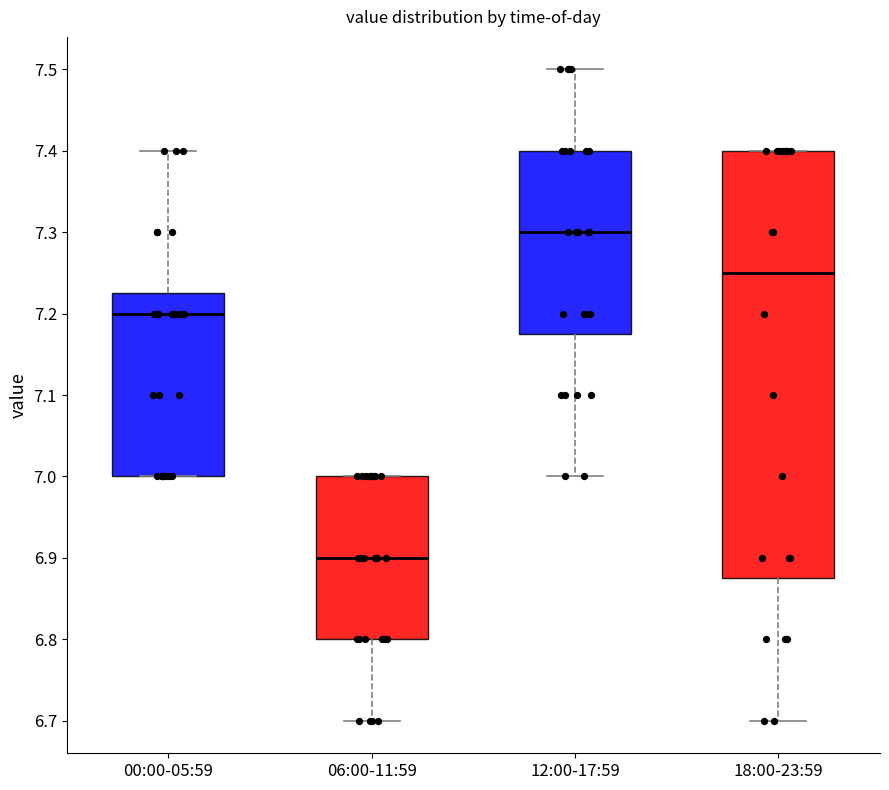

Which box's median line is the lowest?

06:00-11:59